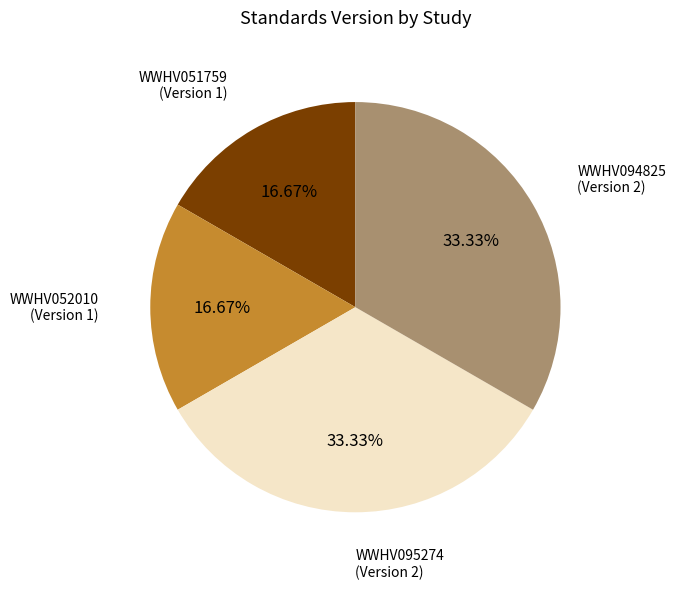

How many segments does this pie chart have?

4